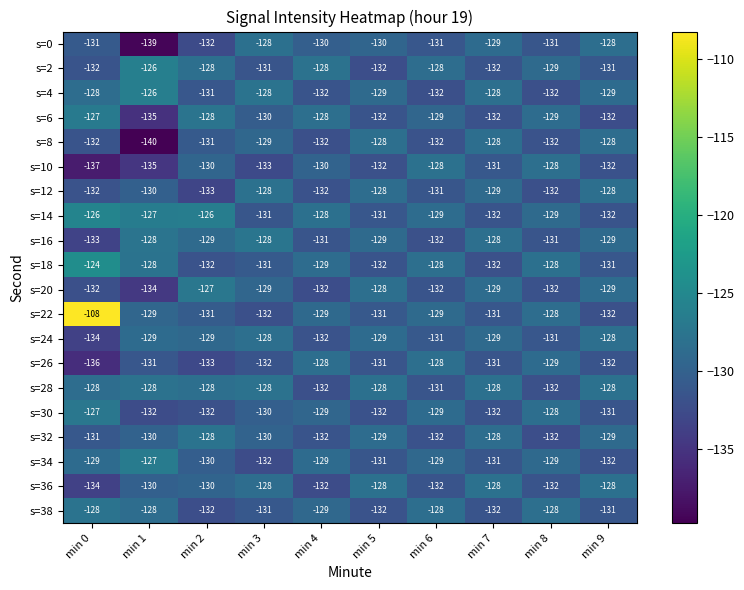

Which series has the widest spread of values?

s=22